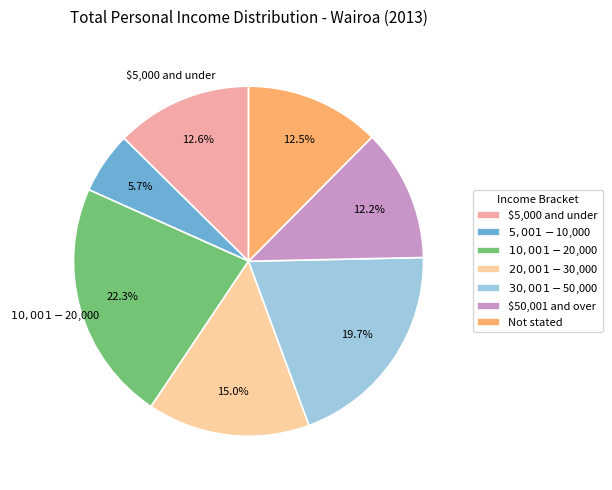

Is there a majority slice in this chart?

No